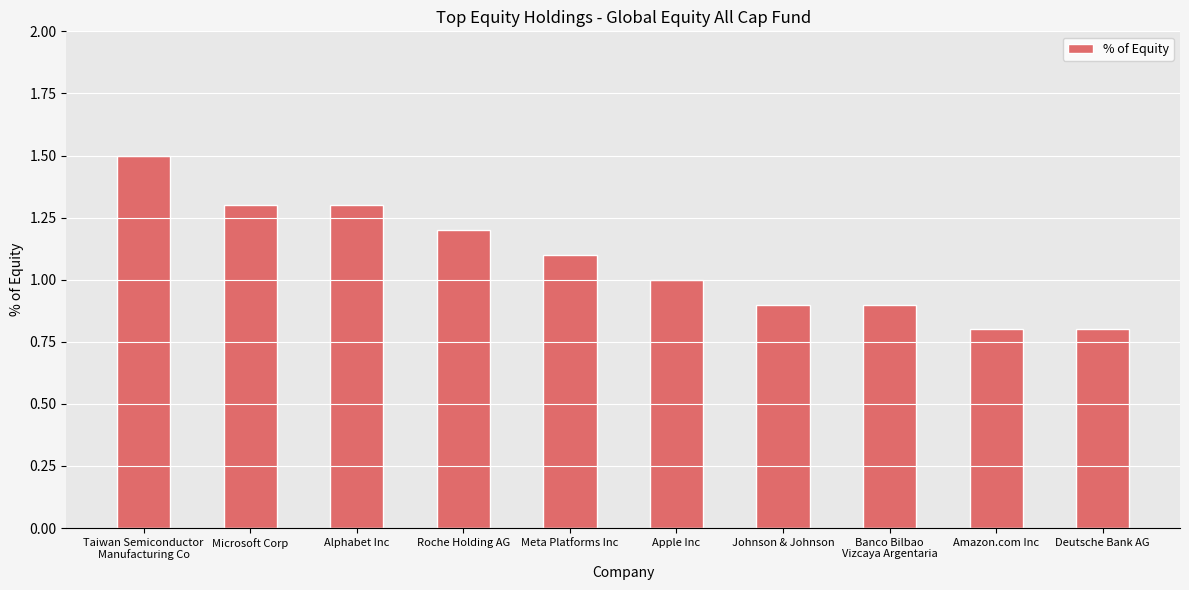

At which category does the chart reach its peak across all series?

Taiwan Semiconductor
Manufacturing Co